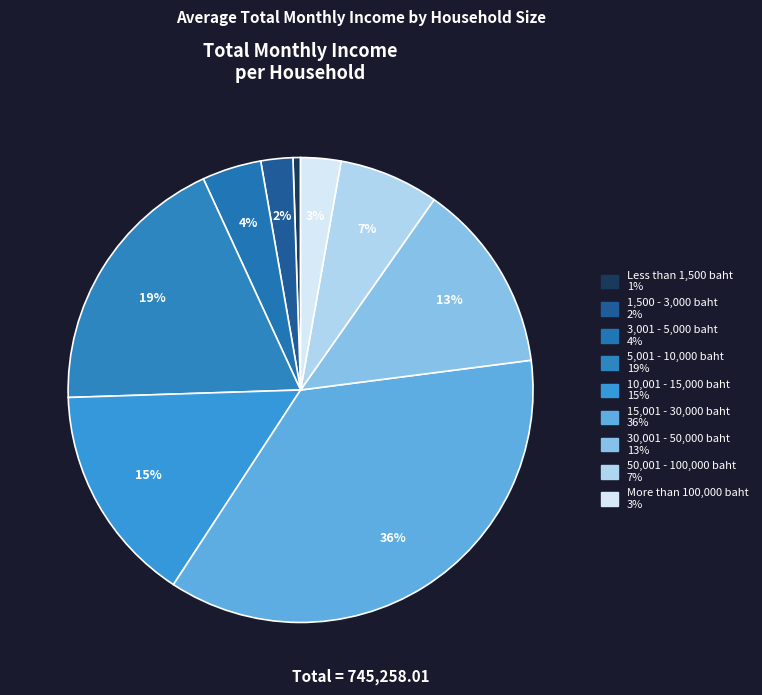

Is there a majority slice in this chart?

No